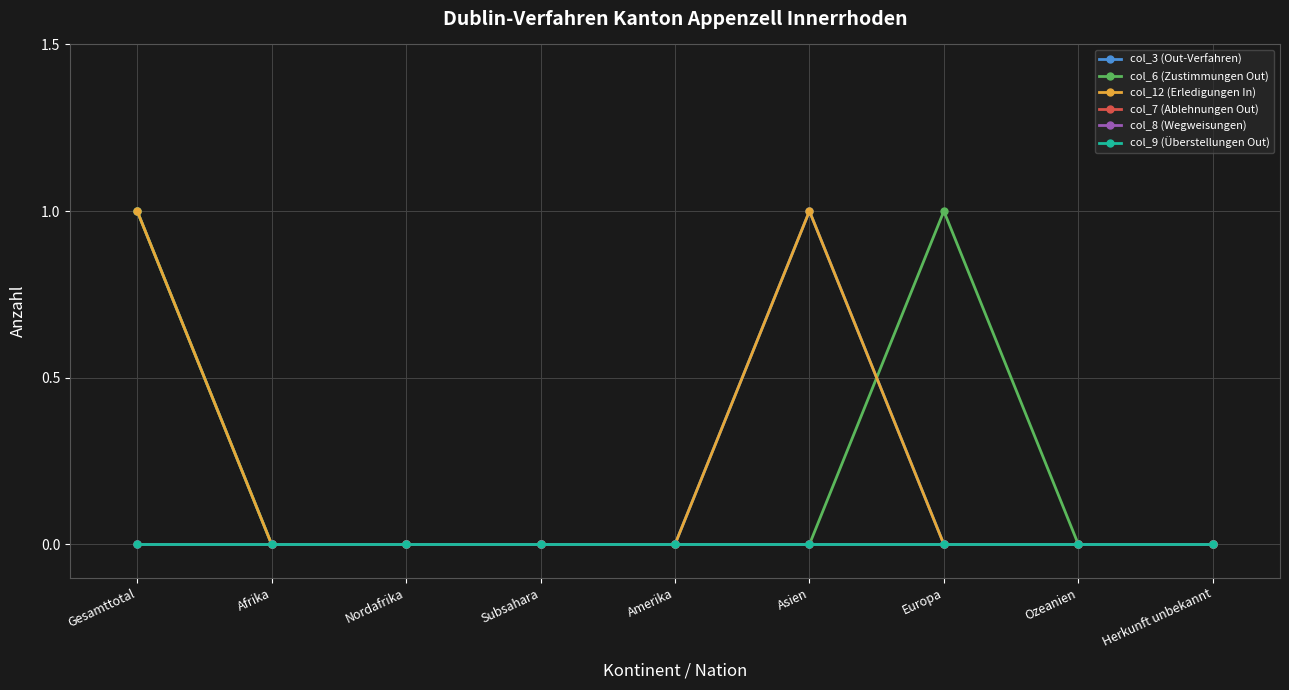

Is this an area chart (filled region under the line)?

No